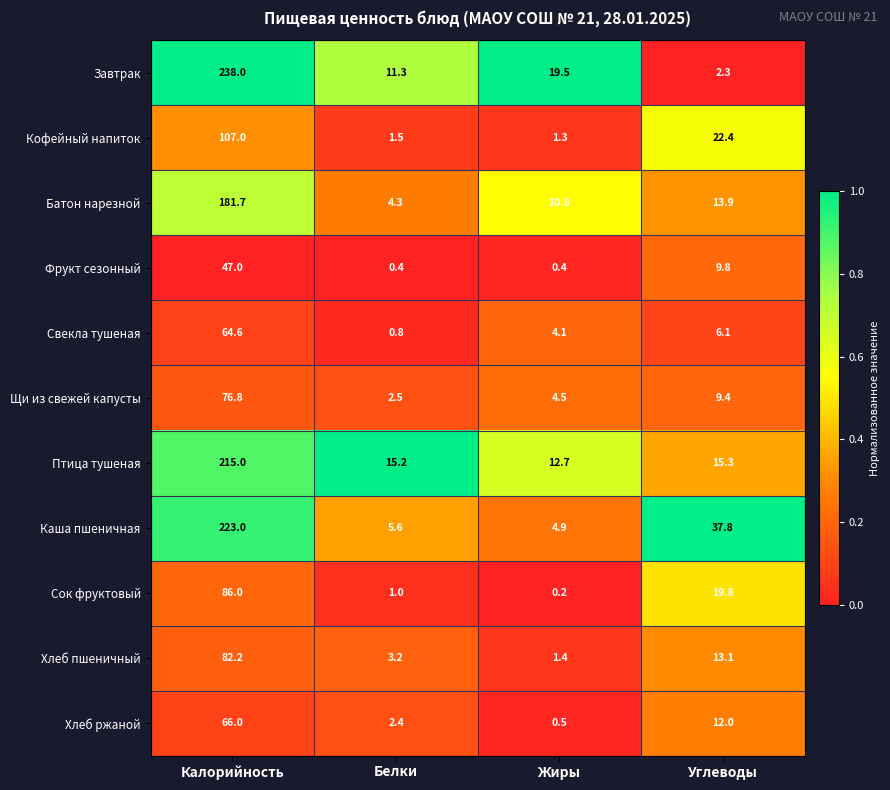

How many distinct data groups are displayed?

11